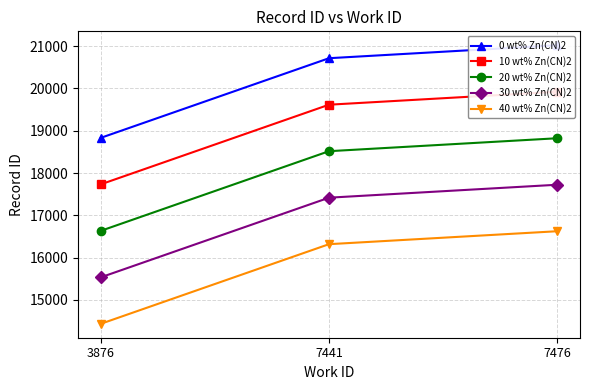

At which category does the chart reach its peak across all series?

7476